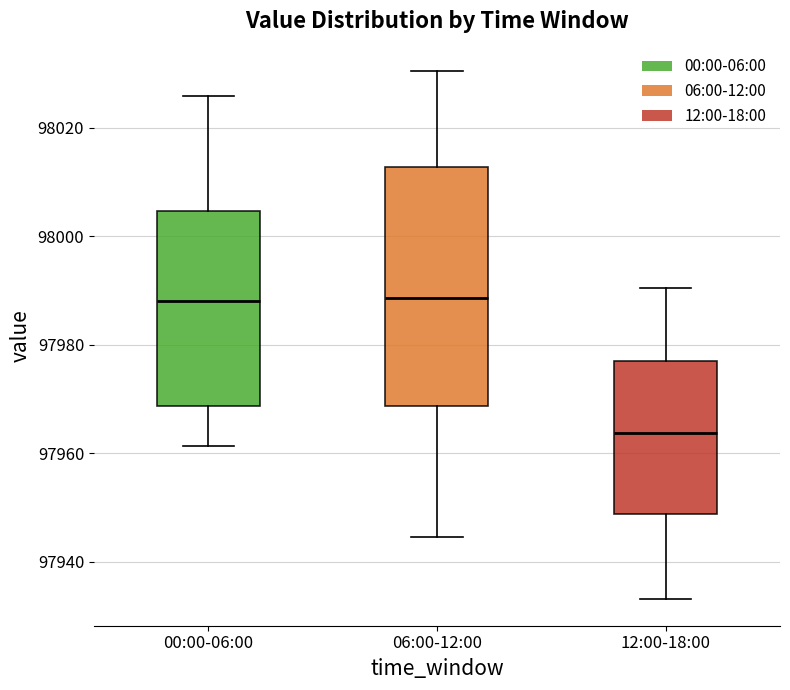

Reading left to right, read every box against the y-axis: the position of its median line, the range the box covers, and the ends of its whiskers. The values are not printed on the chart, so give them approximately, as read against the axis.

00:00-06:00: median 97988, box 97968 to 98004, whiskers 97962 to 98026
06:00-12:00: median 97988, box 97968 to 98012, whiskers 97944 to 98030
12:00-18:00: median 97964, box 97948 to 97978, whiskers 97934 to 97990